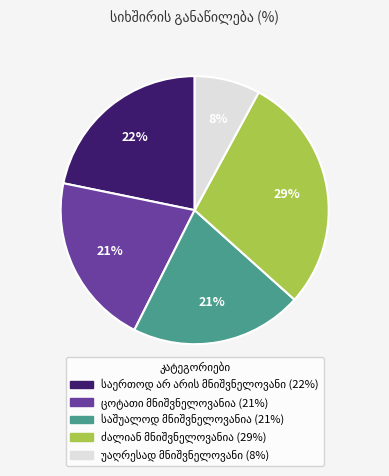

To the nearest percent, what is the average slice percentage?

20%